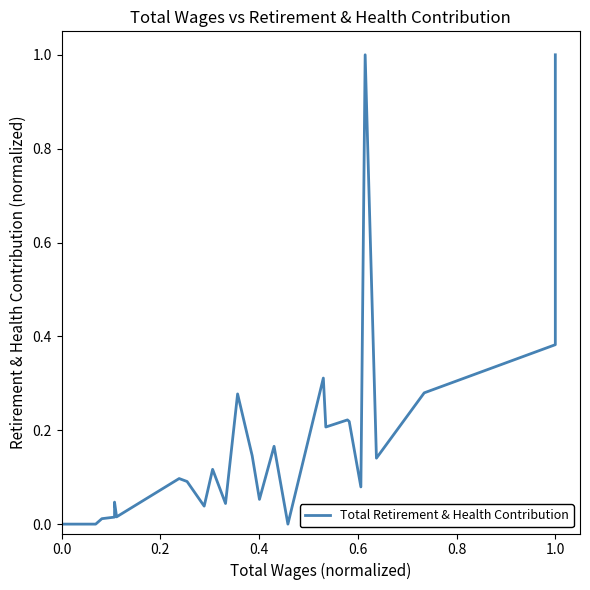

The value at 20 is 0.3. True or false?

False